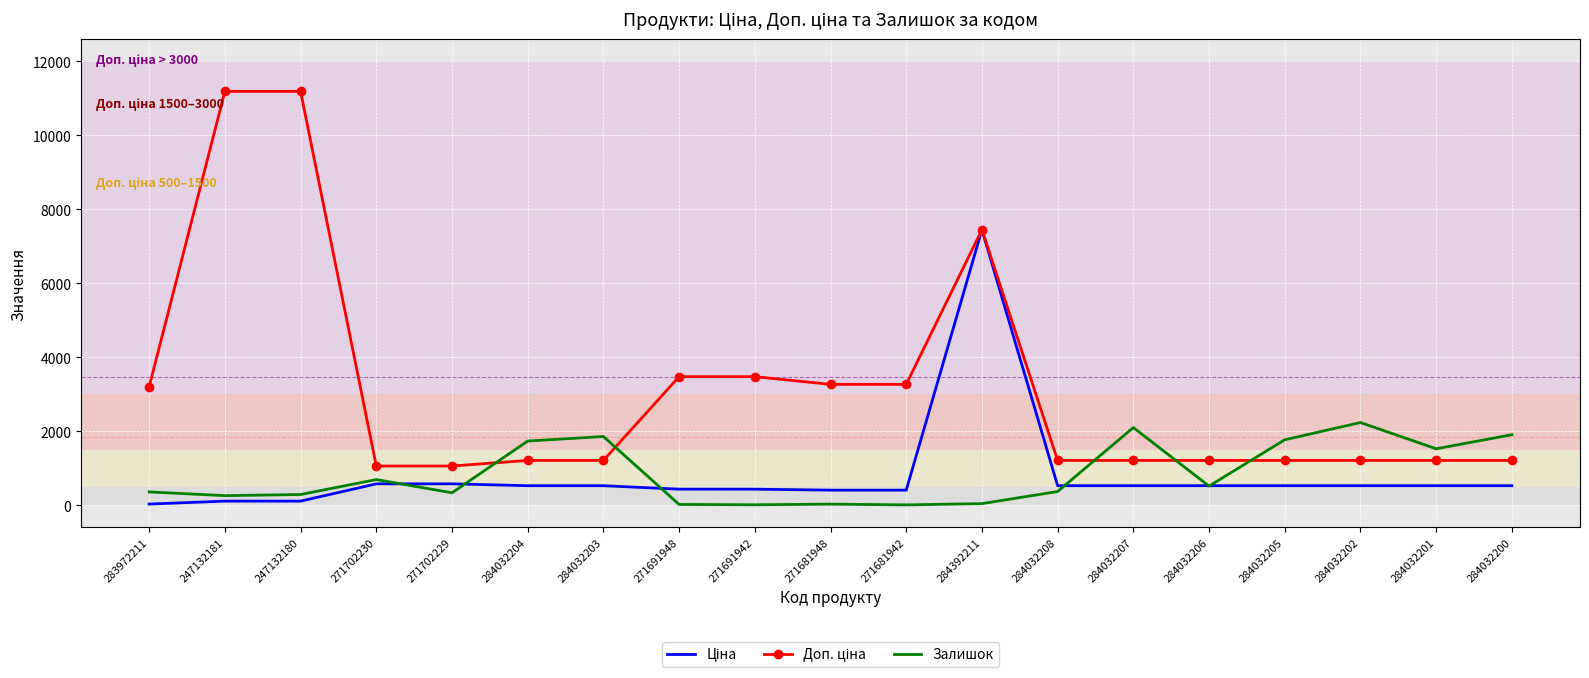

Which category has the highest value in the Залишок series?

284032202